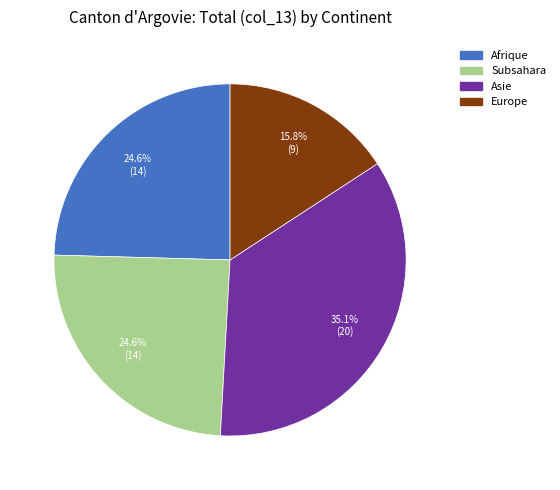

Is there a majority slice in this chart?

No